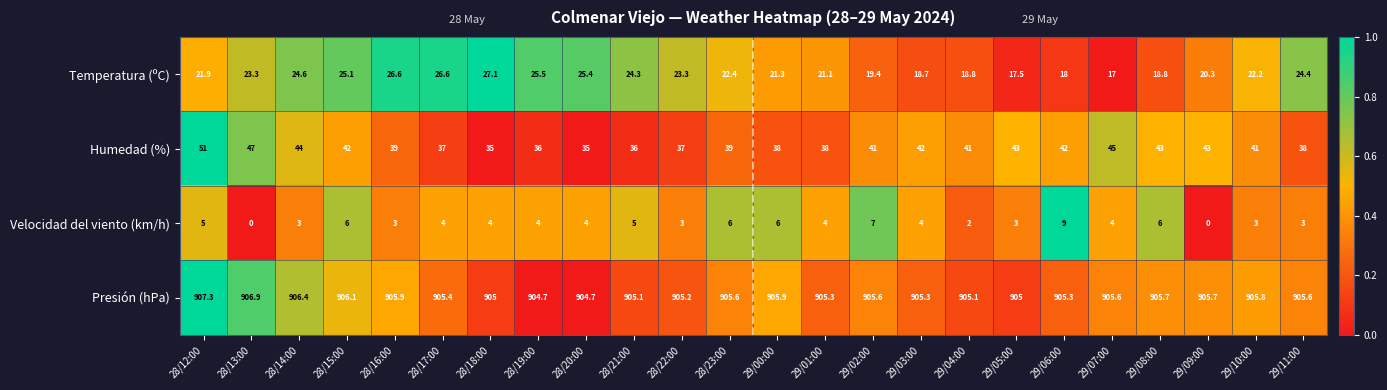

The value of Velocidad del viento (km/h) at 29/08:00 is 6.0. True or false?

True